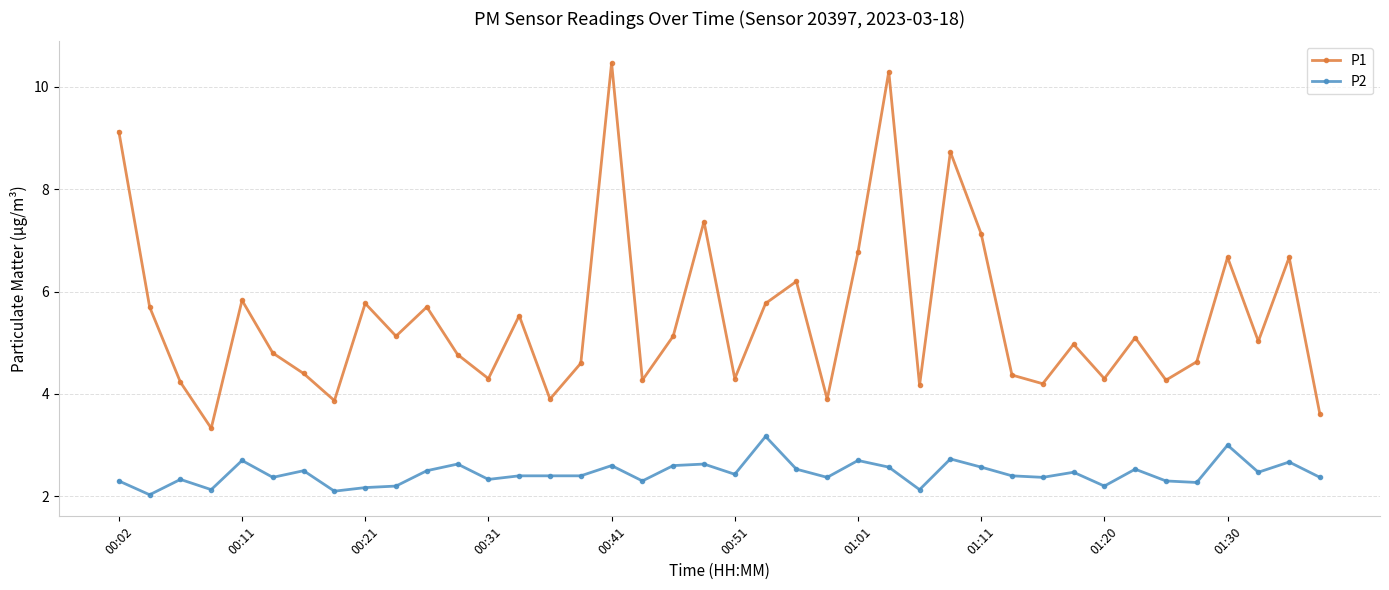

At how many categories does at least one series exceed 8?

4